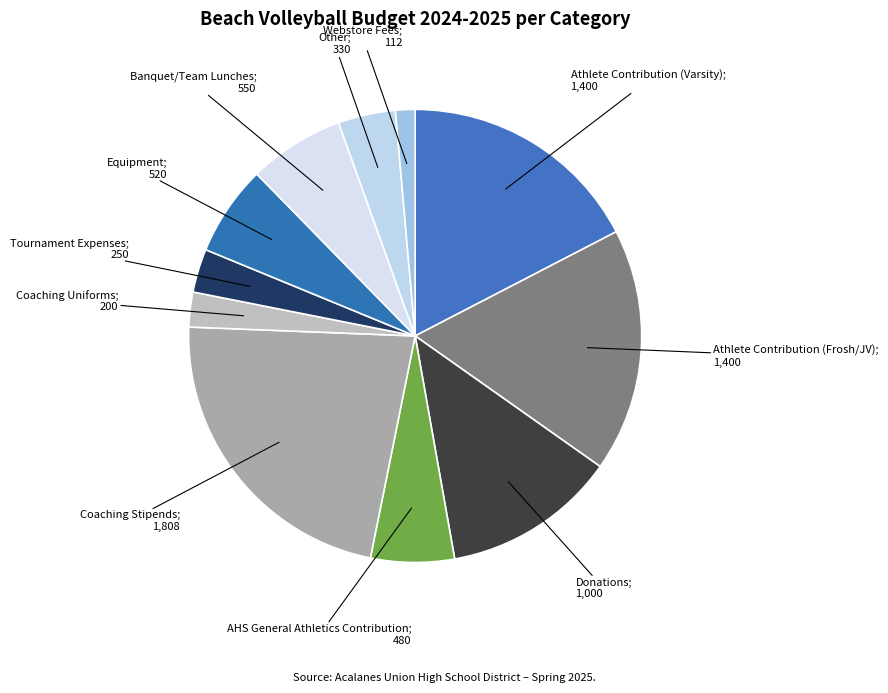

Count the number of slices in the pie.

11